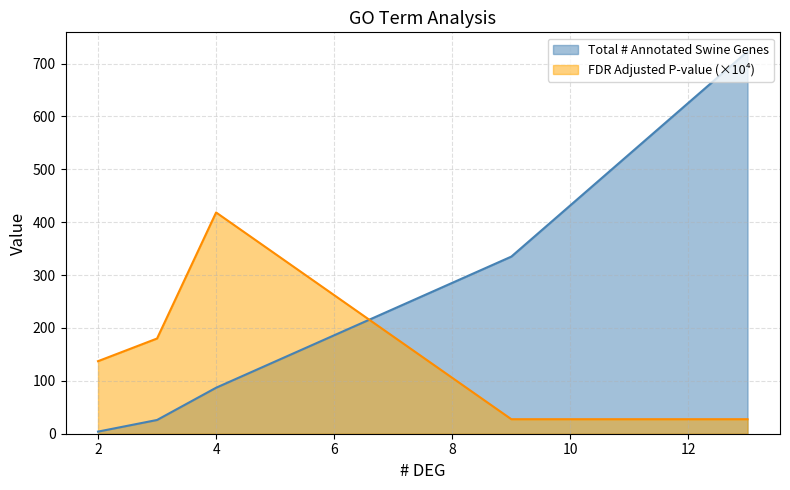

Which series has the largest range (max minus min)?

Total # Annotated Swine Genes